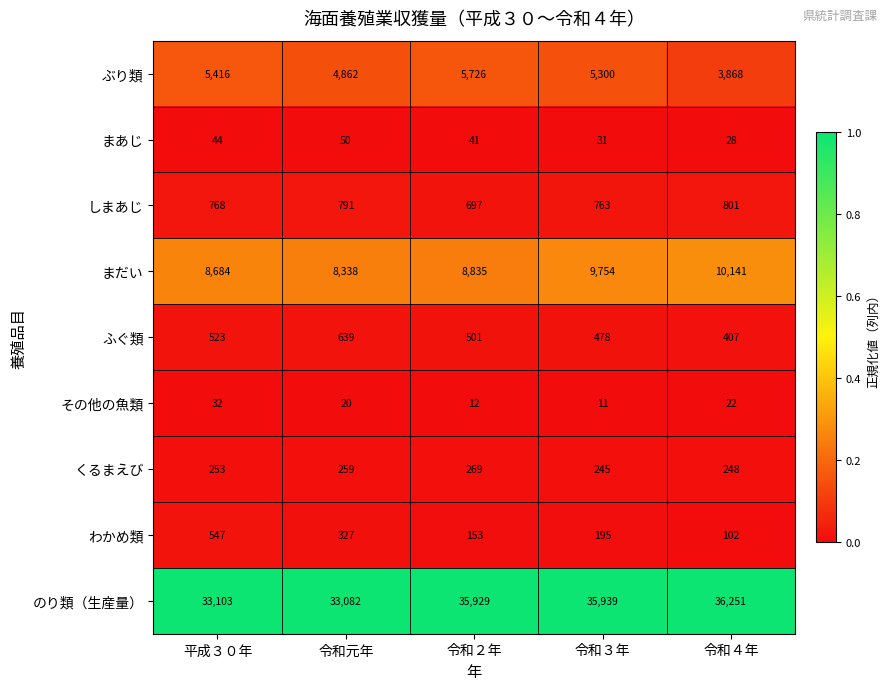

At 平成３０年, list the series in order from smallest to largest.

その他の魚類, まあじ, くるまえび, ふぐ類, わかめ類, しまあじ, ぶり類, まだい, のり類（生産量）